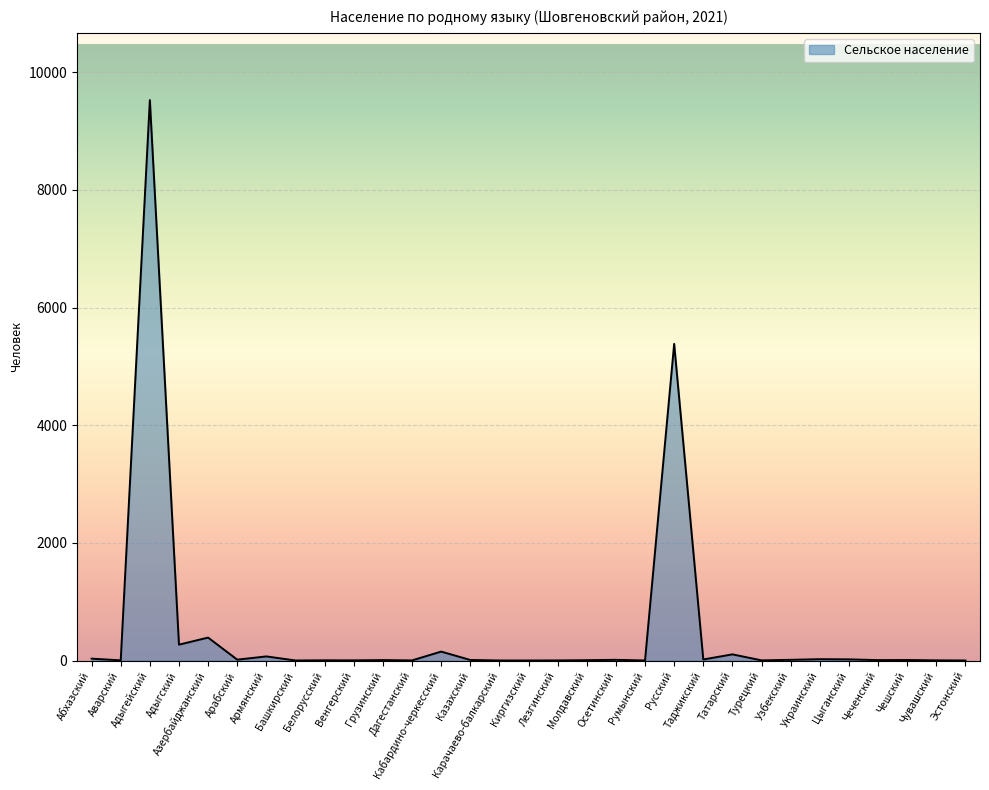

What is the greatest value displayed?

9525